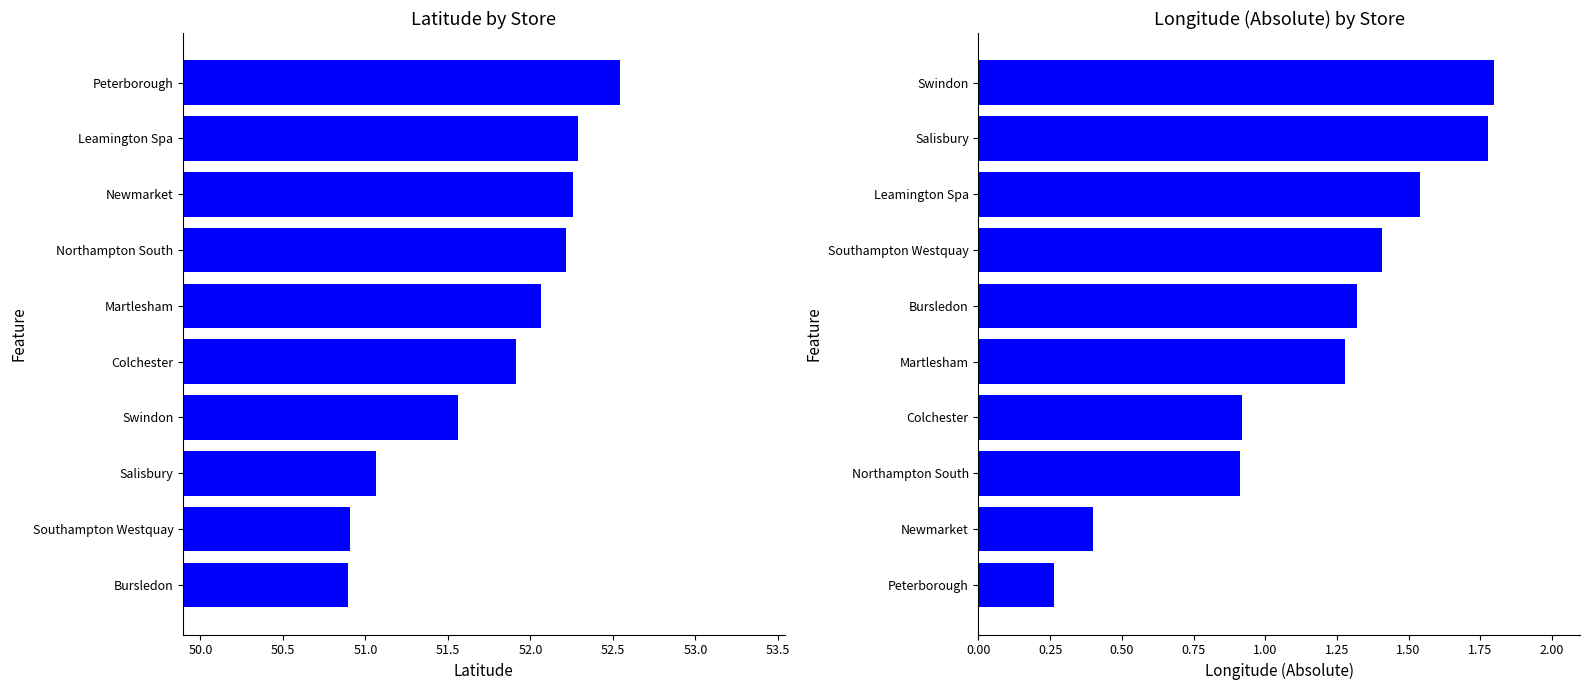

What are all the series names shown in the legend?

latitude, longitude (abs)